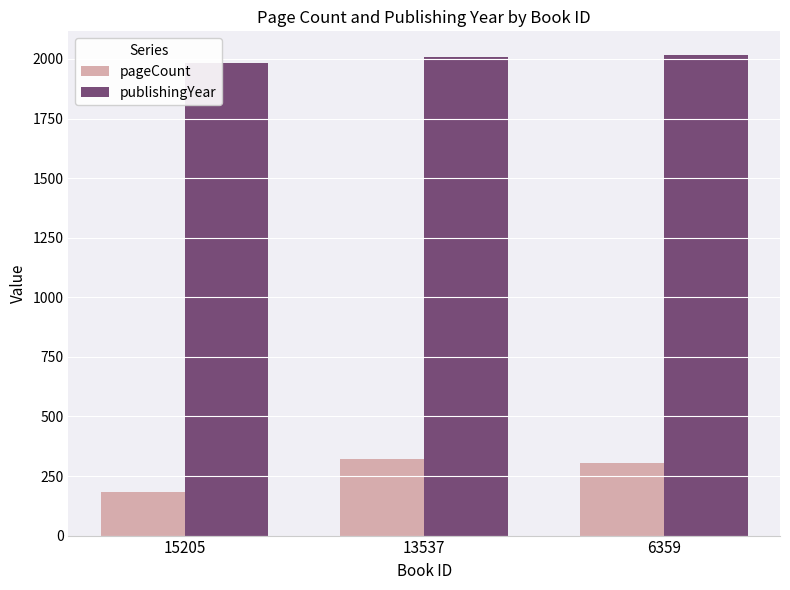

Rank the series by their maximum value, from lowest to highest.

pageCount, publishingYear